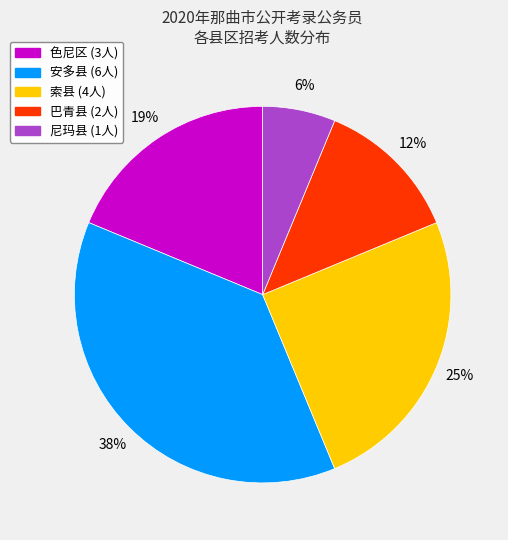

To the nearest percent, what is the average slice percentage?

20%